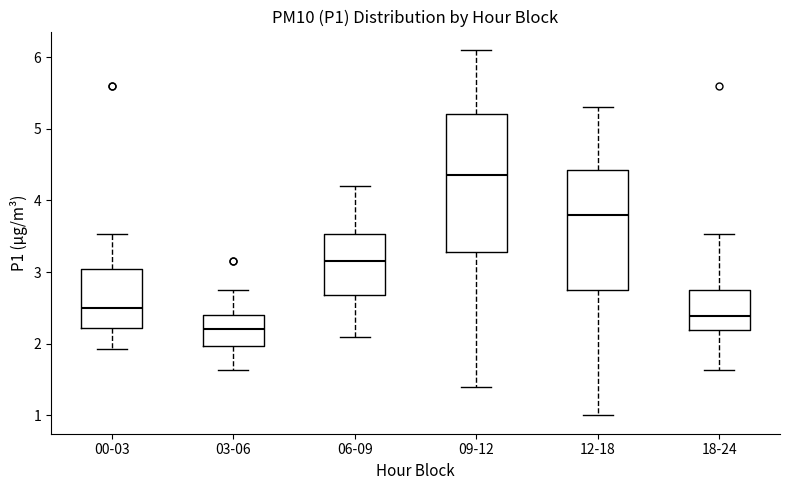

Which box's median line is the lowest?

03-06